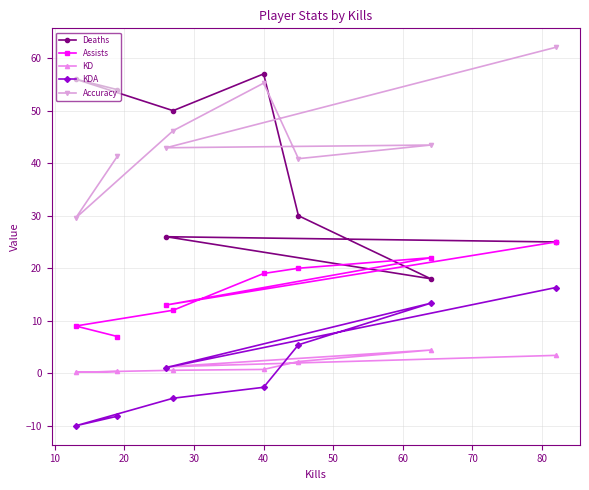

What are all the series names shown in the legend?

Deaths, Assists, KD, KDA, Accuracy